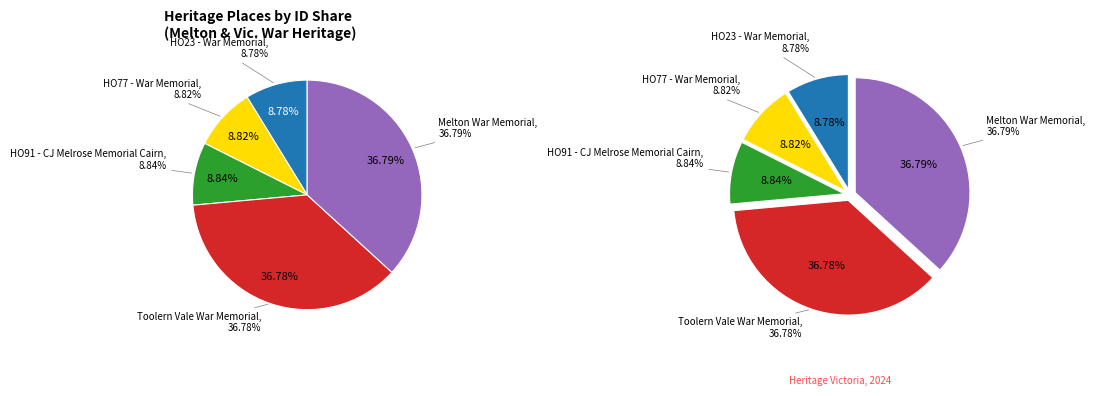

What percentage is NOT represented by HO23 - War Memorial?

91.2%